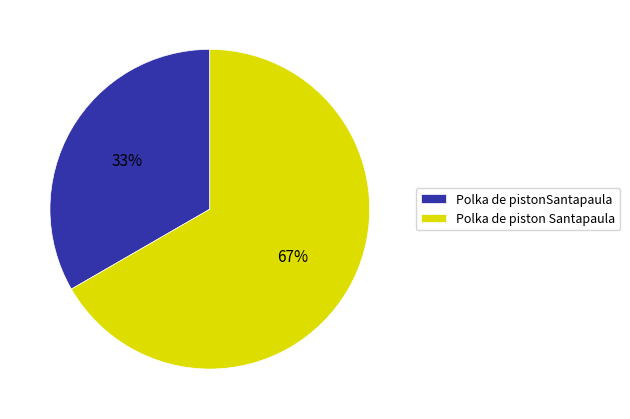

Rank the categories by value from lowest to highest.

Polka de pistonSantapaula, Polka de piston Santapaula